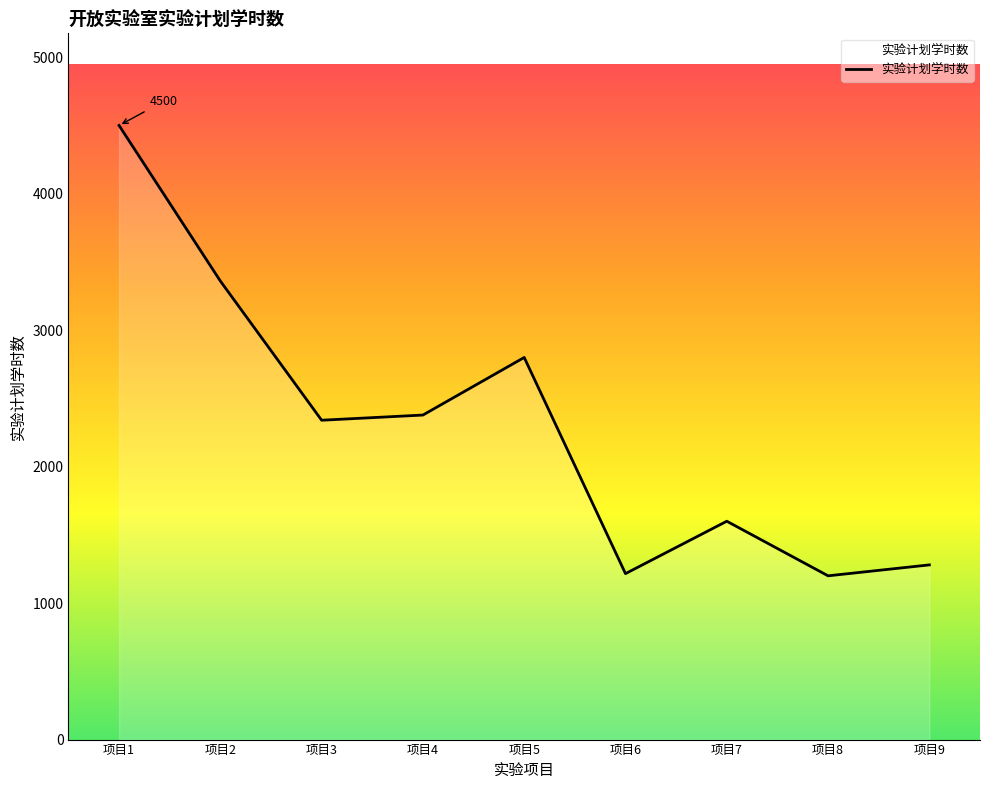

Which category has the highest value across all series?

项目1